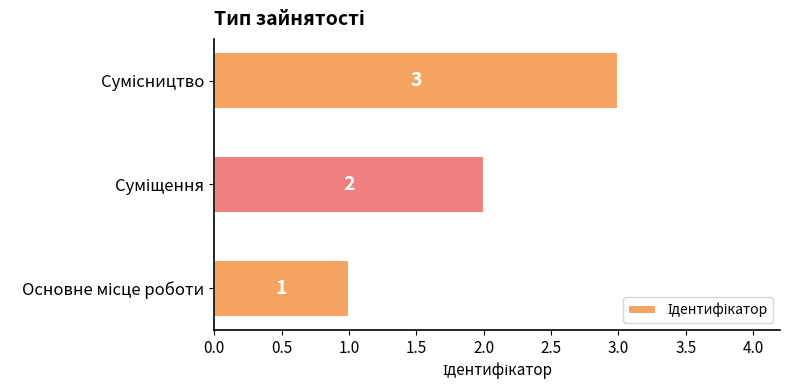

What is the sum of all values?

6